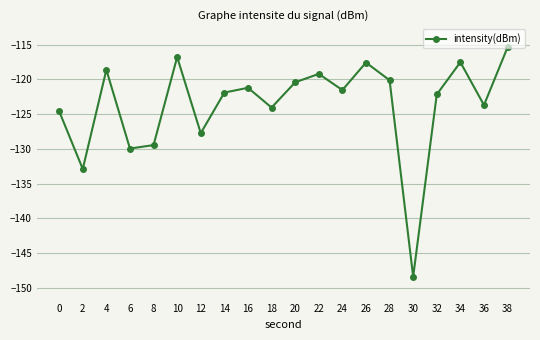

True or false: there are more than 2 points higher than both neighbors.

True